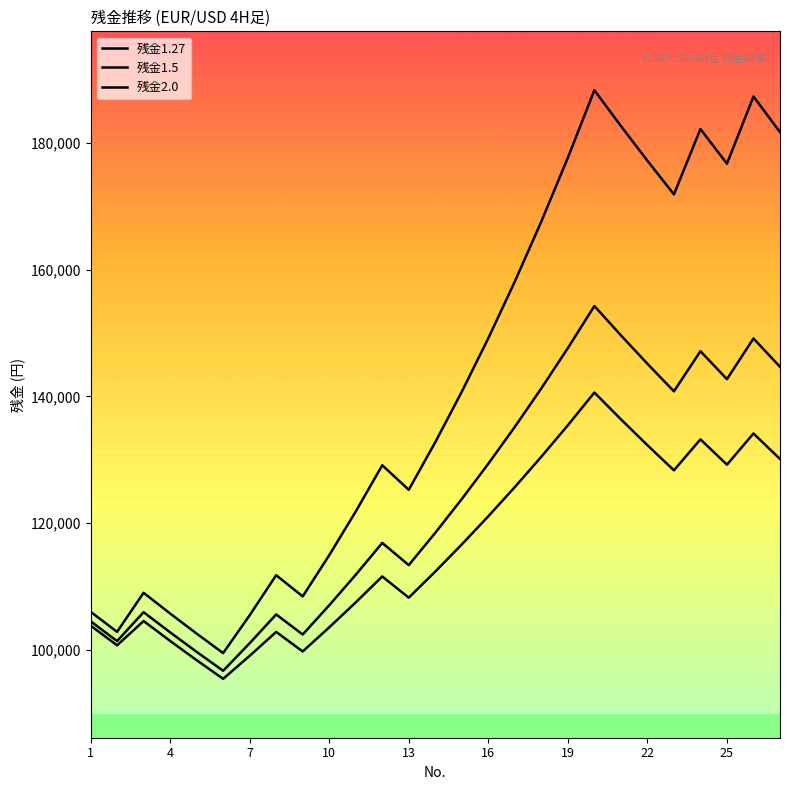

How many distinct data groups are displayed?

3